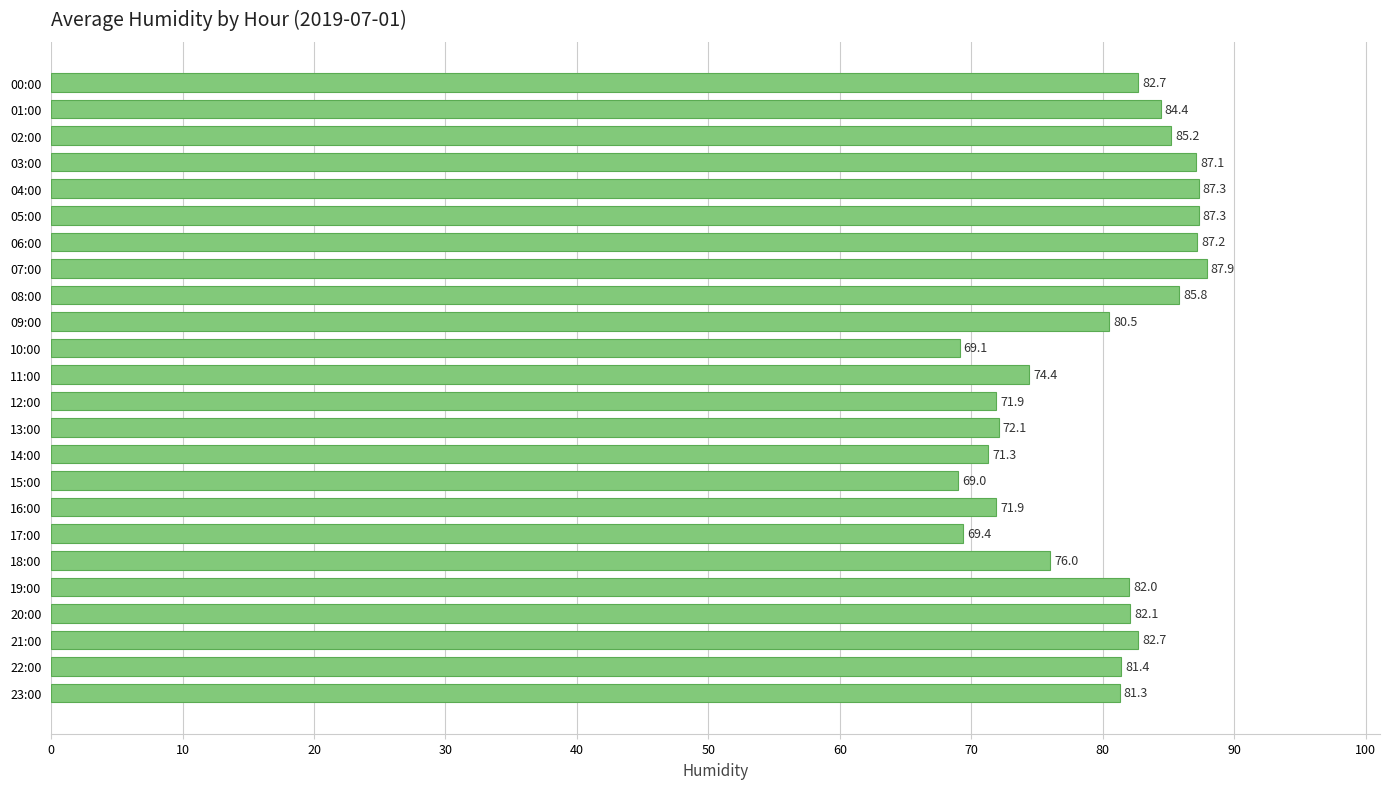

What is the difference between the maximum and minimum values?

18.9